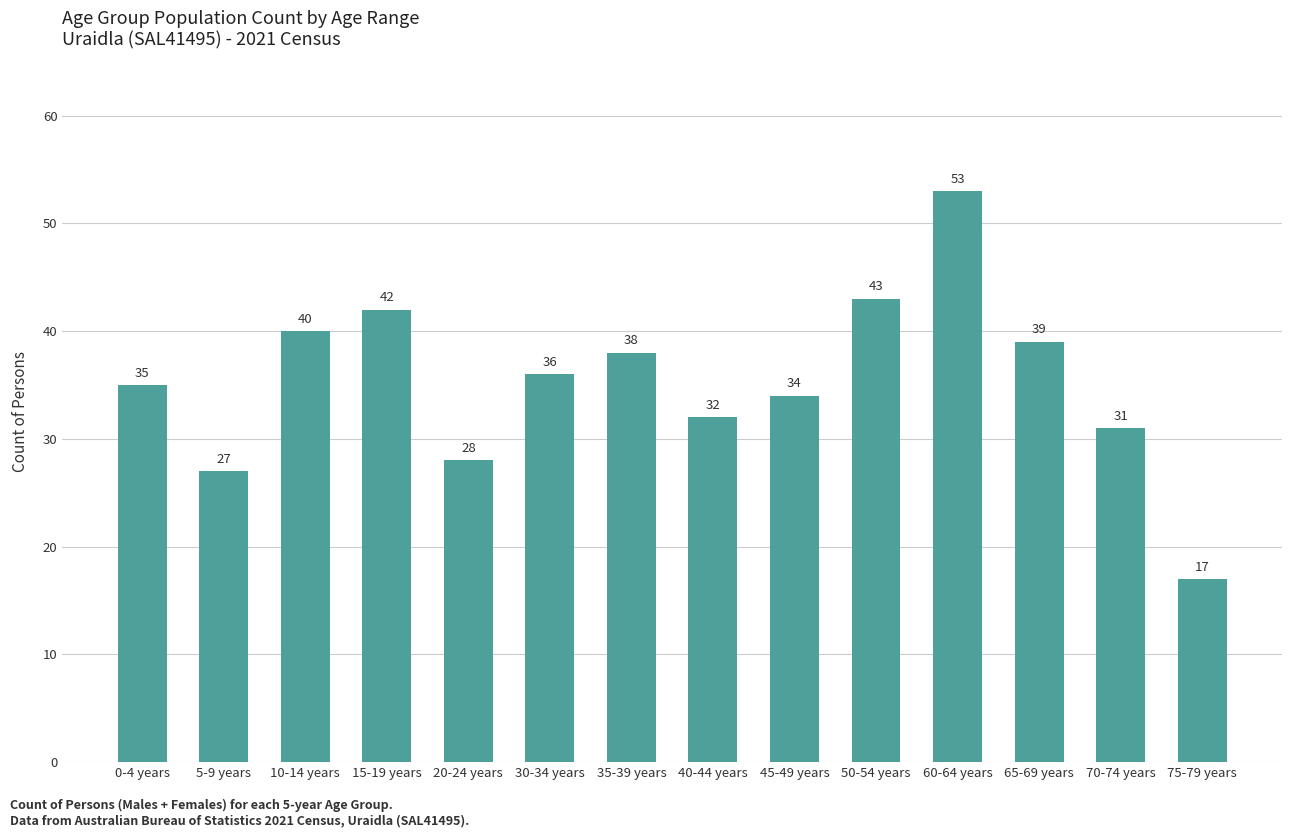

Are the bars horizontal?

No